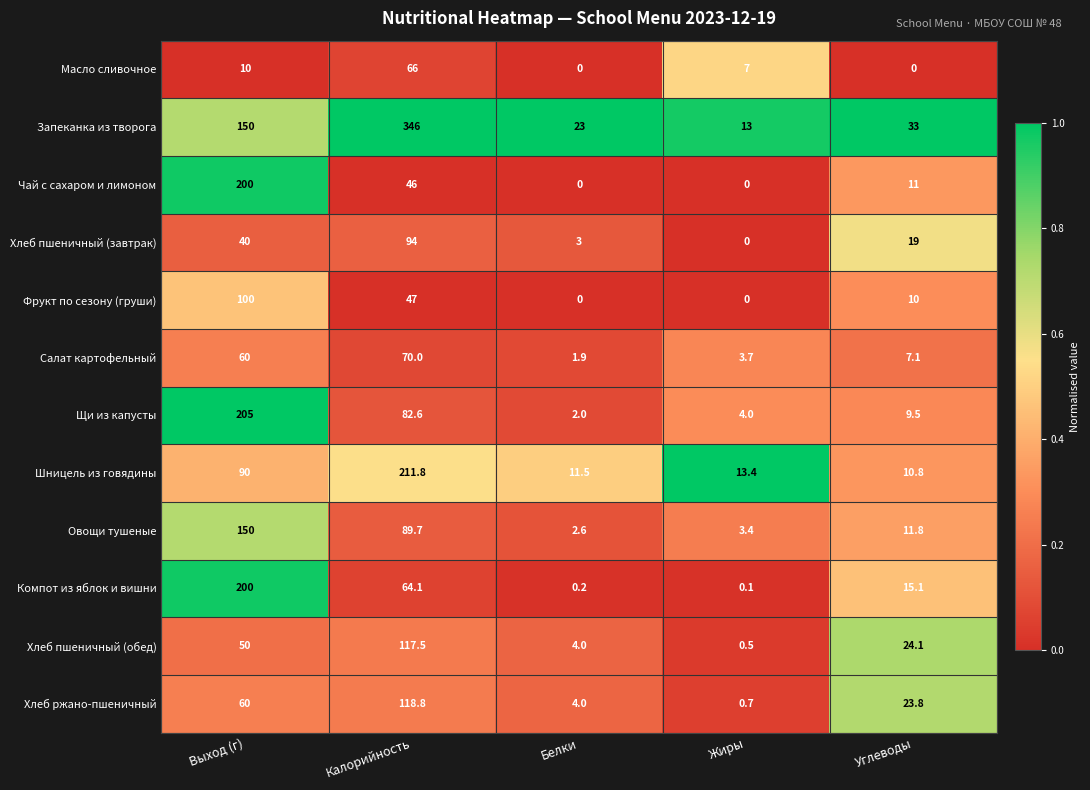

Which series has the widest spread of values?

Запеканка из творога